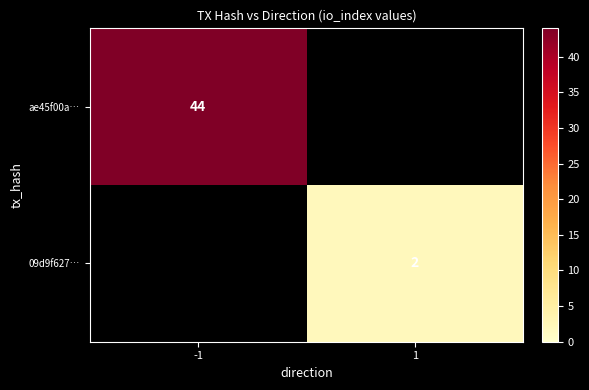

What is the greatest value displayed?

44